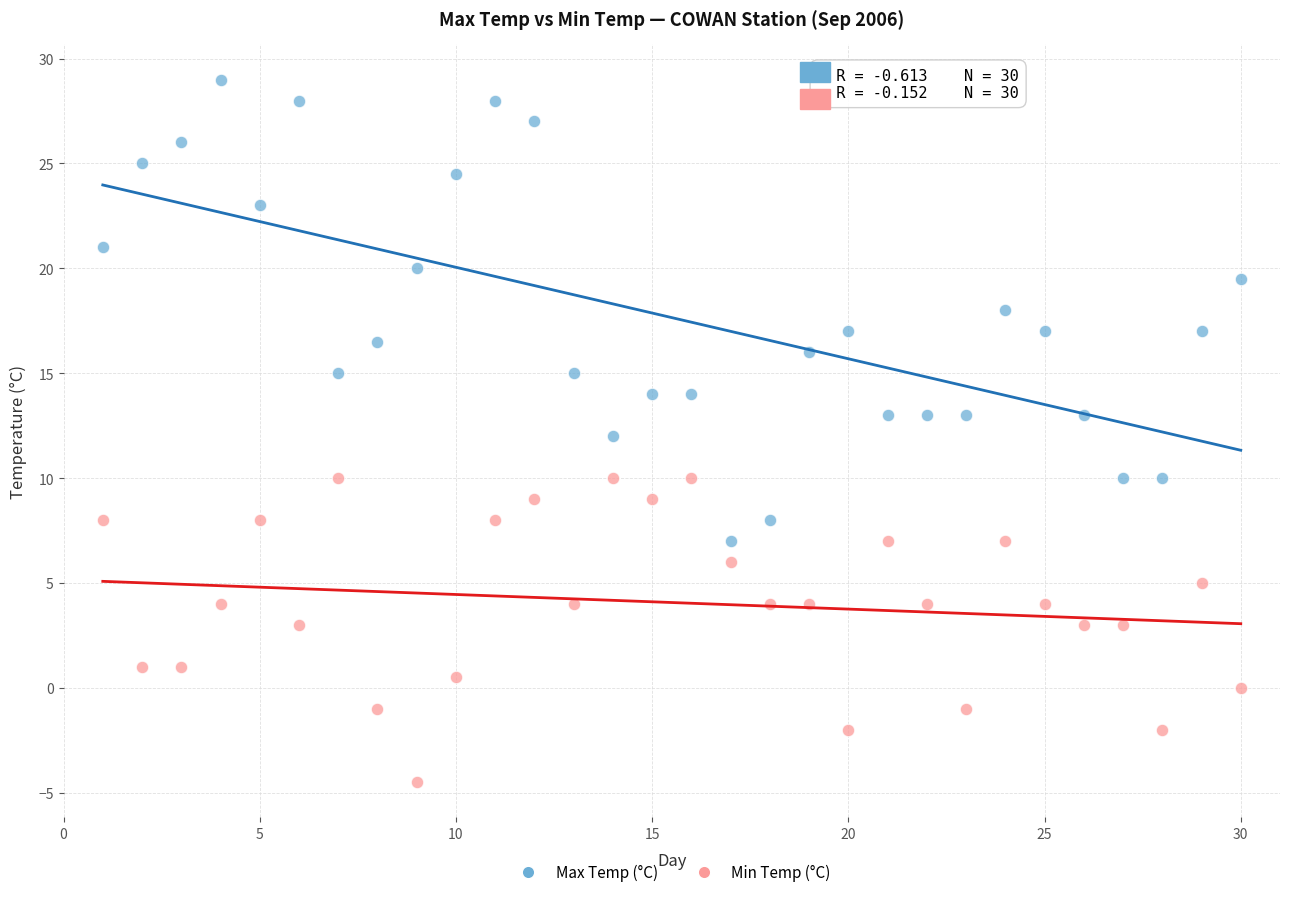

Across all data points, what is the range of Y values (max minus min)?

33.5